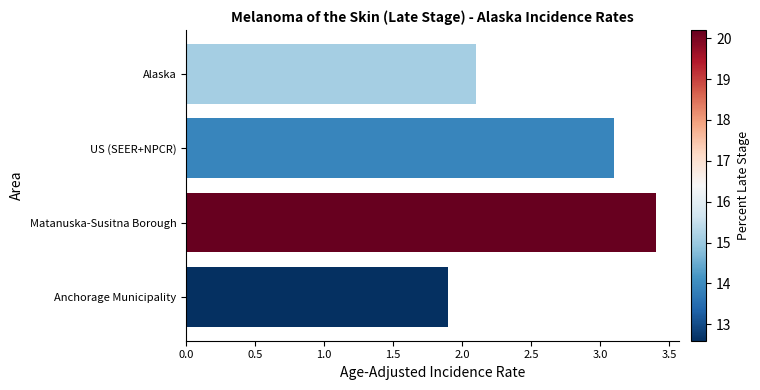

Reading top to bottom, list all the values displayed in this chart.

2.1	3.1	3.4	1.9